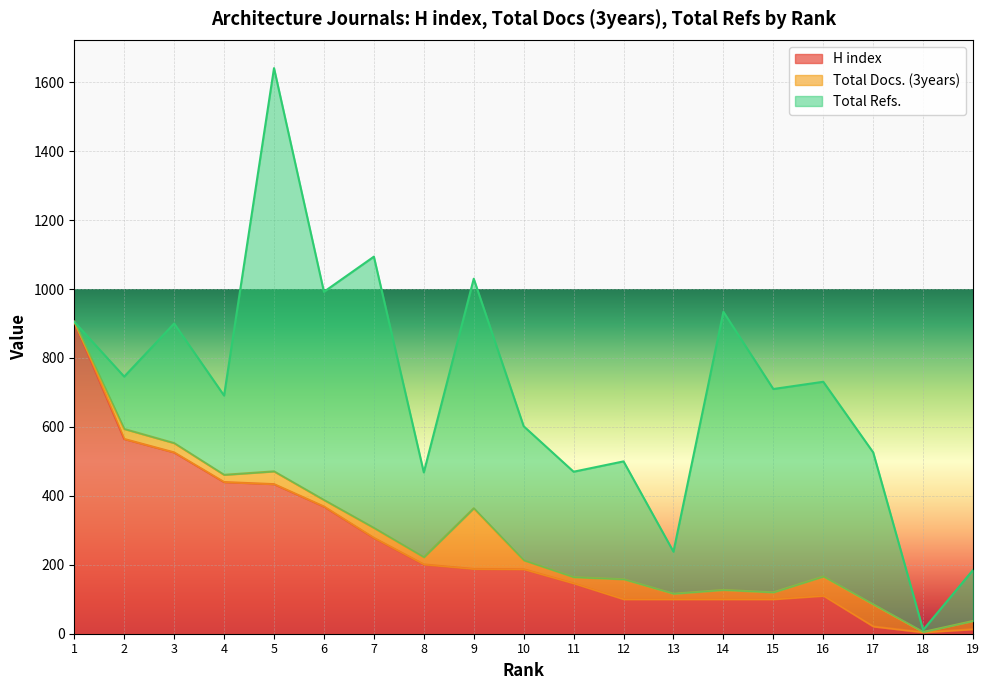

Which has a higher value, 7 or 3?

3